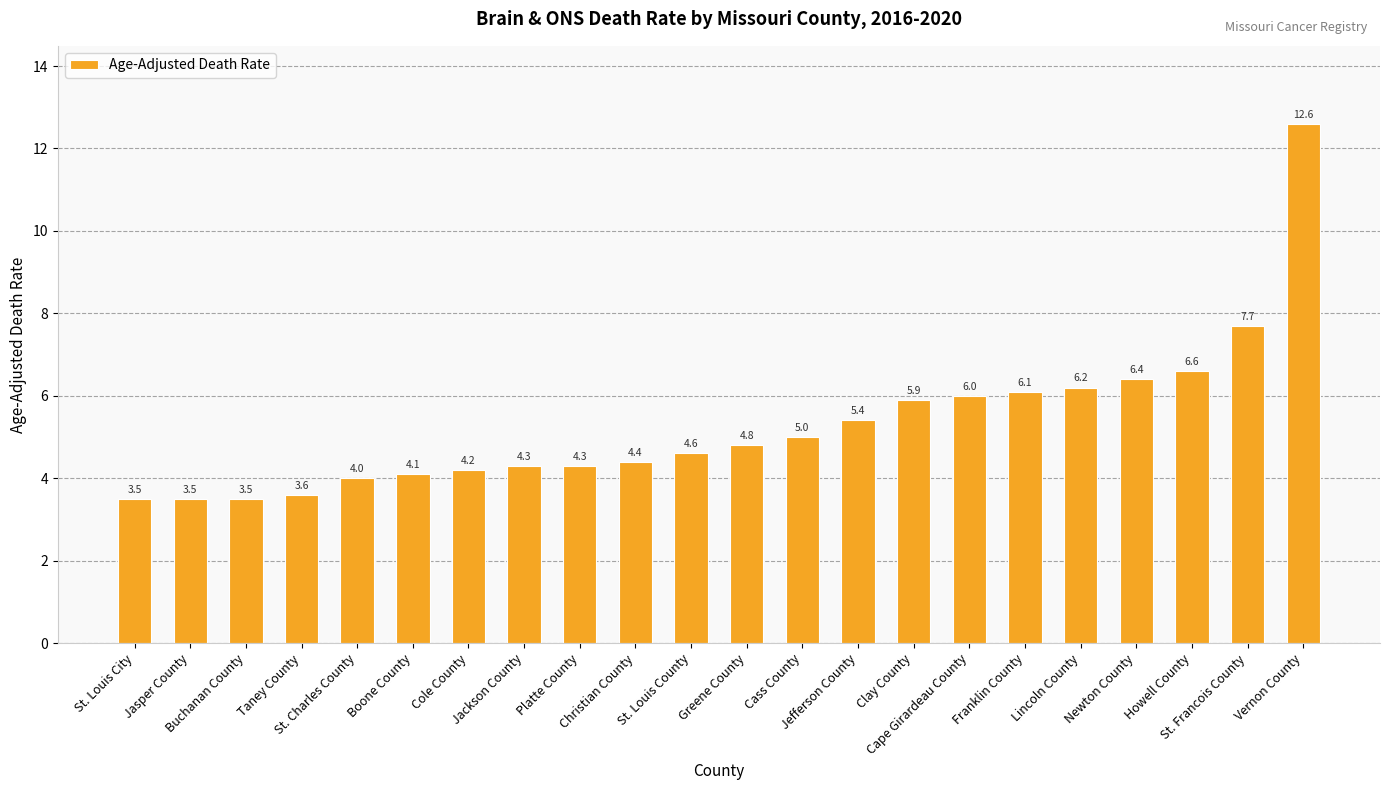

What is the greatest value displayed?

12.6